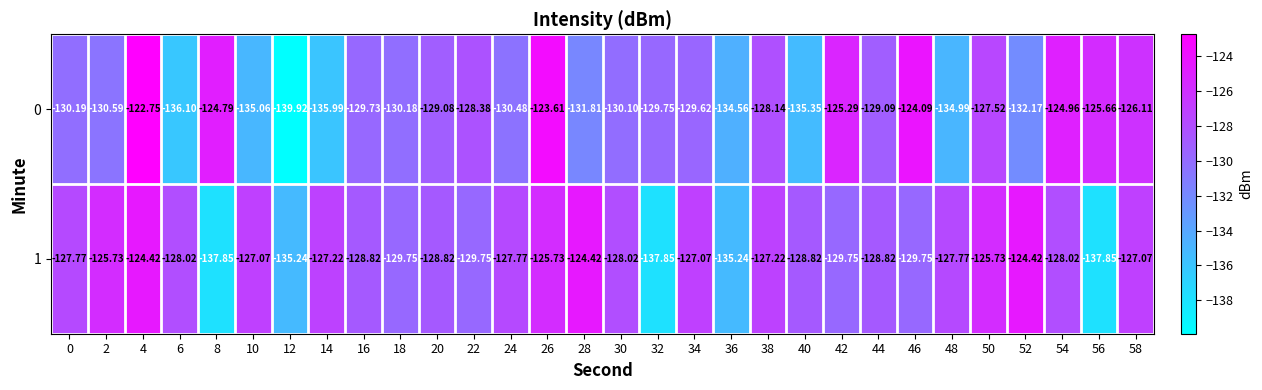

Is the value of 0 at 30 greater than the value of 1 at 46?

No